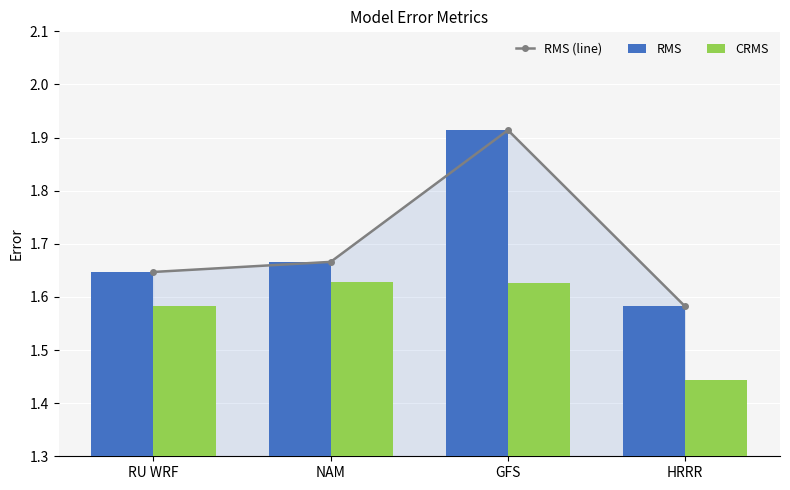

Rank the series by their maximum value, from highest to lowest.

RMS (line), RMS, CRMS